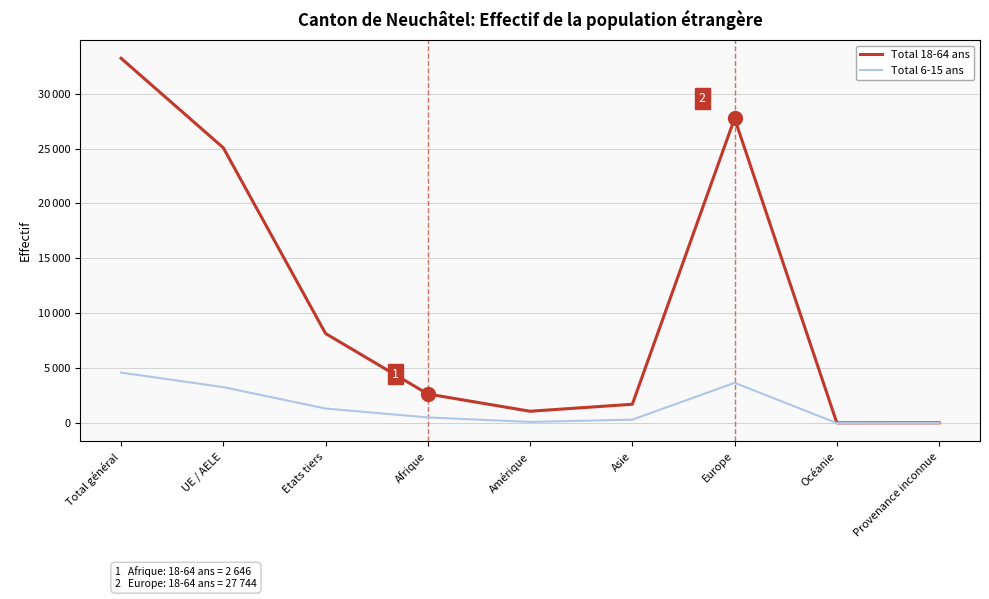

What are all the series names shown in the legend?

Total 18-64 ans, Total 6-15 ans